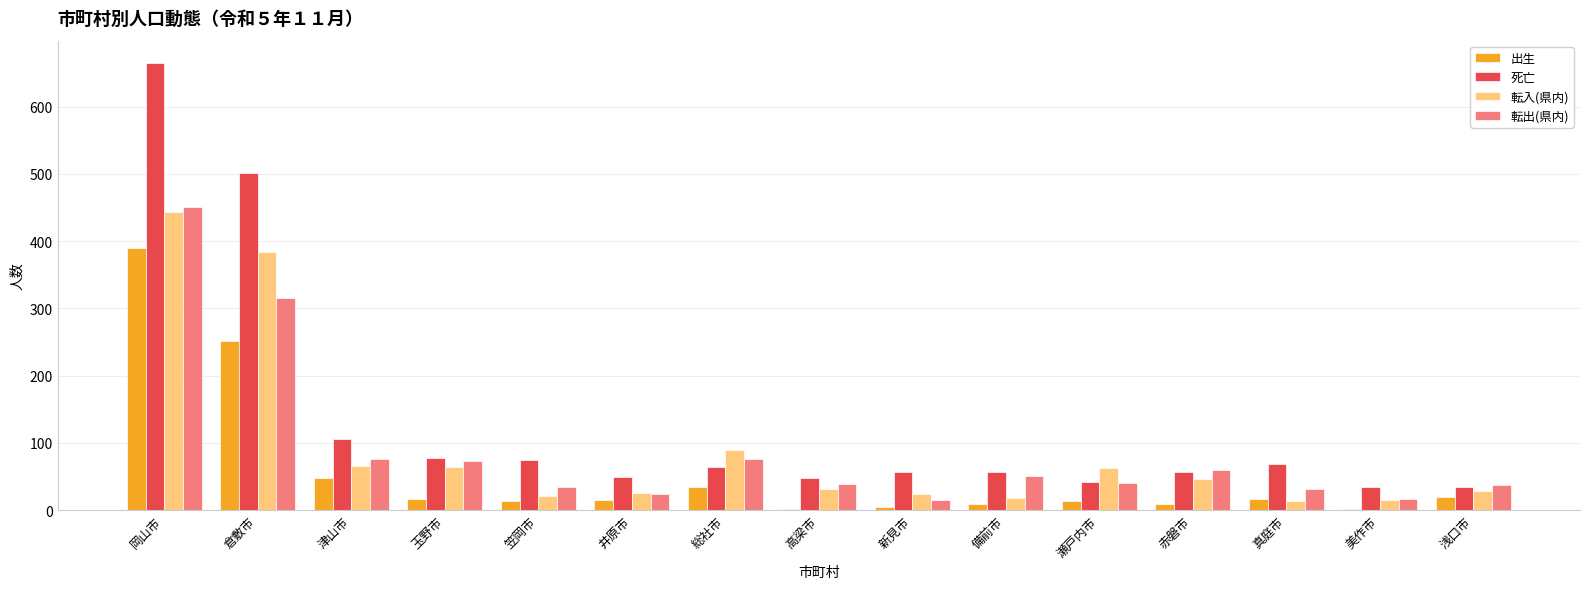

True or false: 死亡 has a value of 57 at 新見市.

True